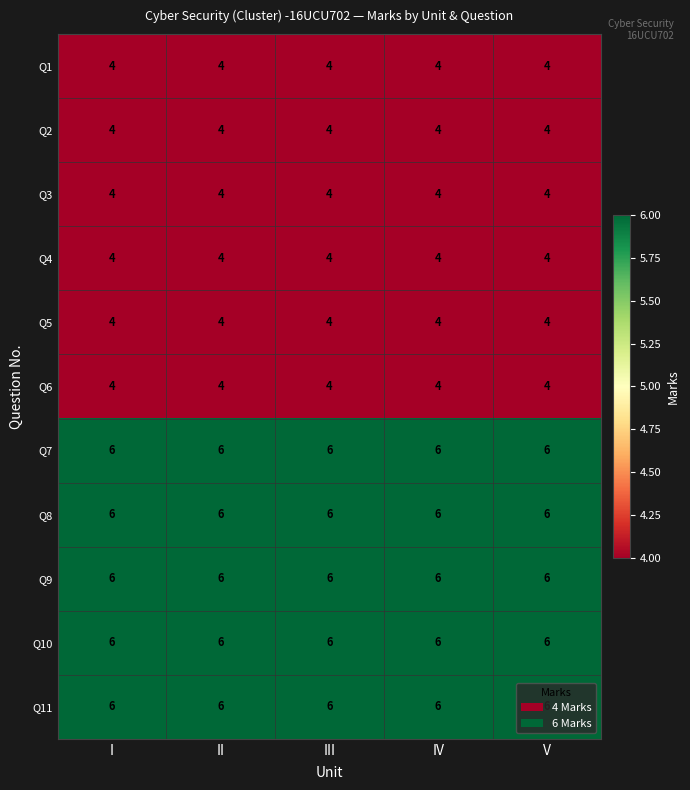

What is the maximum value for Q3?

4